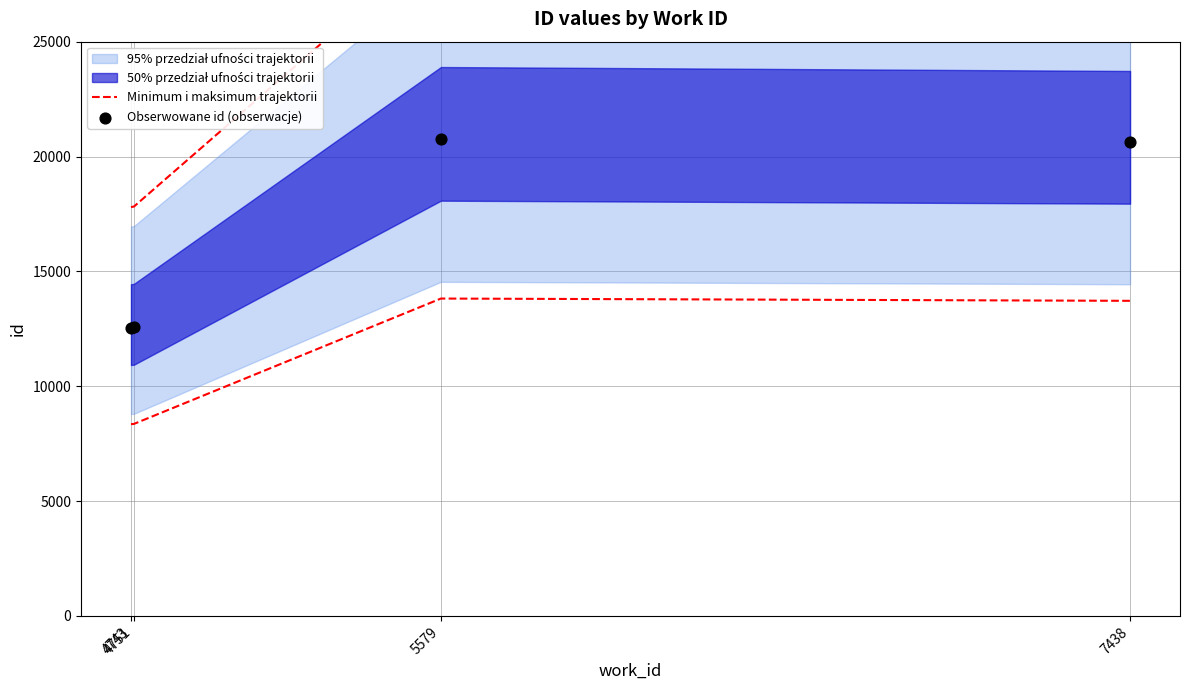

At which category is the sum across all series the highest?

5579